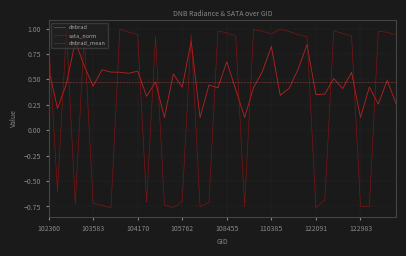

What is the greatest value displayed?

1.0